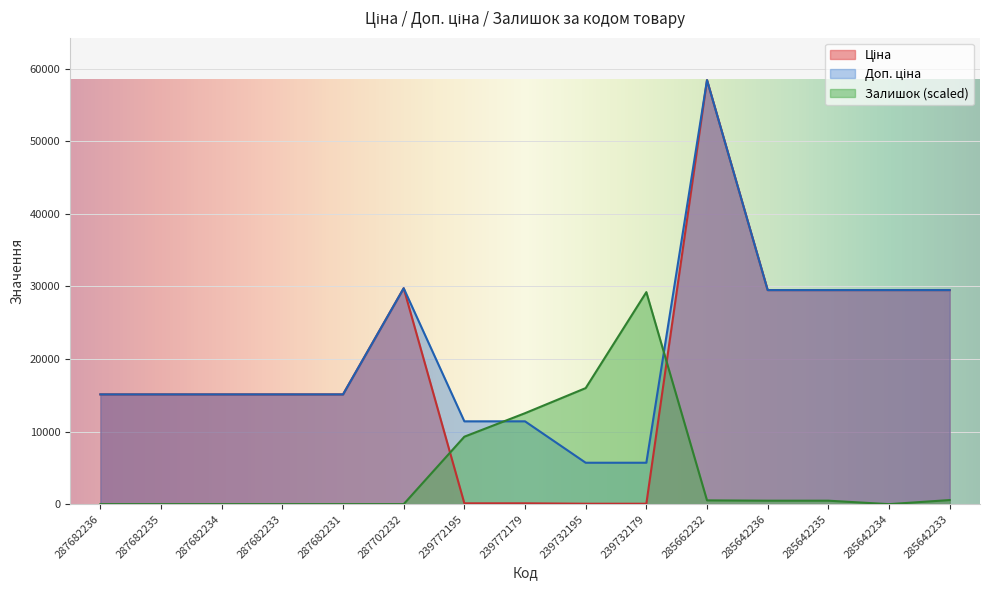

The Доп. ціна series shows 25428.4 at 287682233. True or false?

False